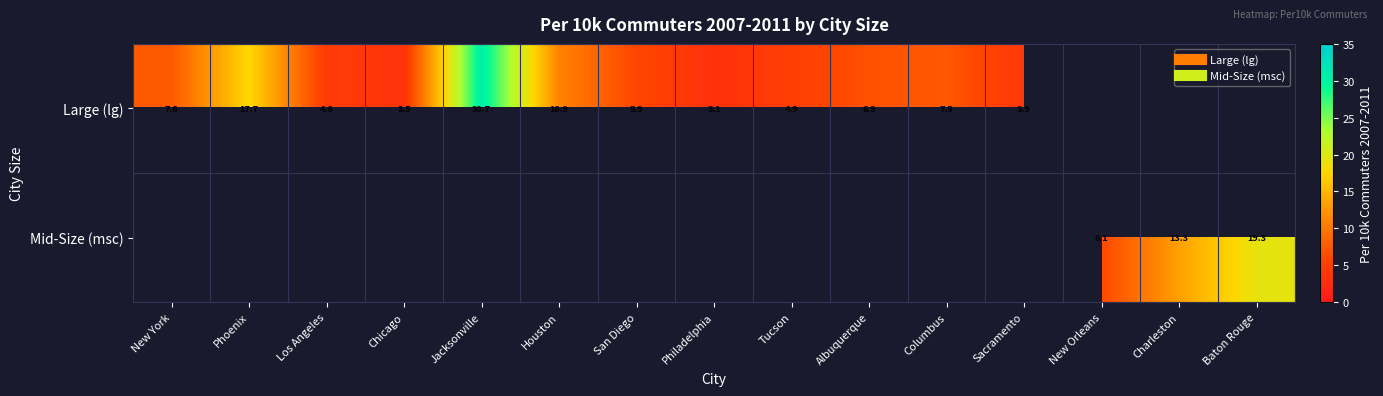

Is it true that Large (lg) equals 7.6 at New York?

True